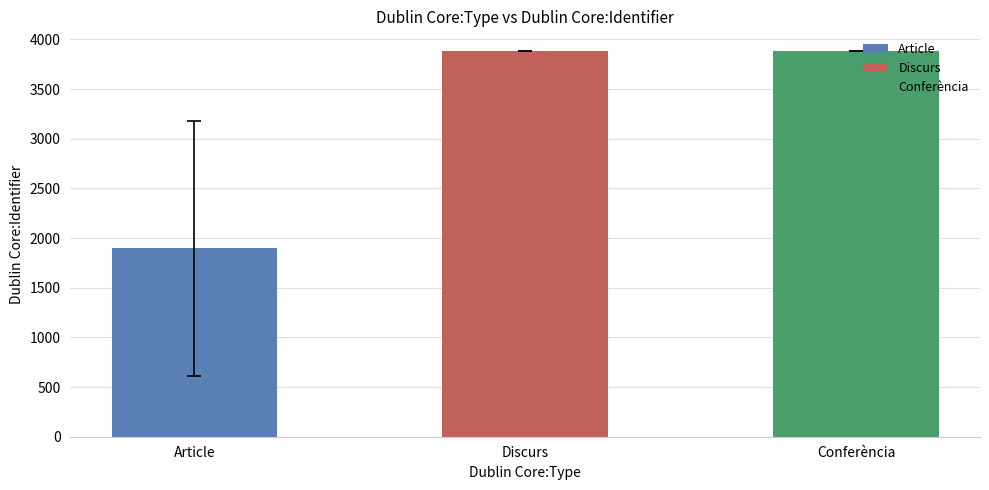

At which label is the value closest to 2223?

Article